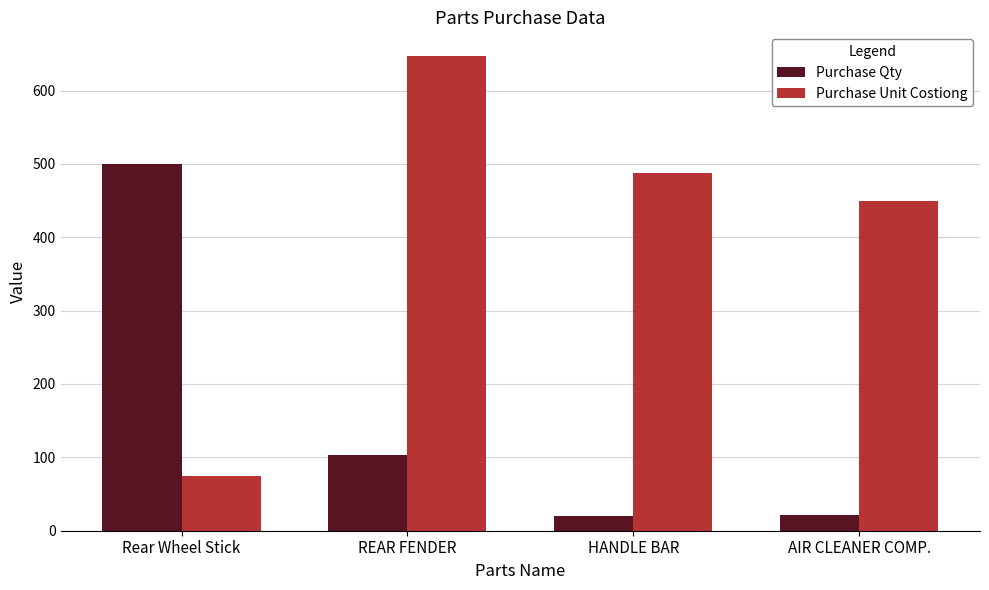

List the labels in order of Purchase Unit Costiong value, largest first.

REAR FENDER, HANDLE BAR, AIR CLEANER COMP., Rear Wheel Stick